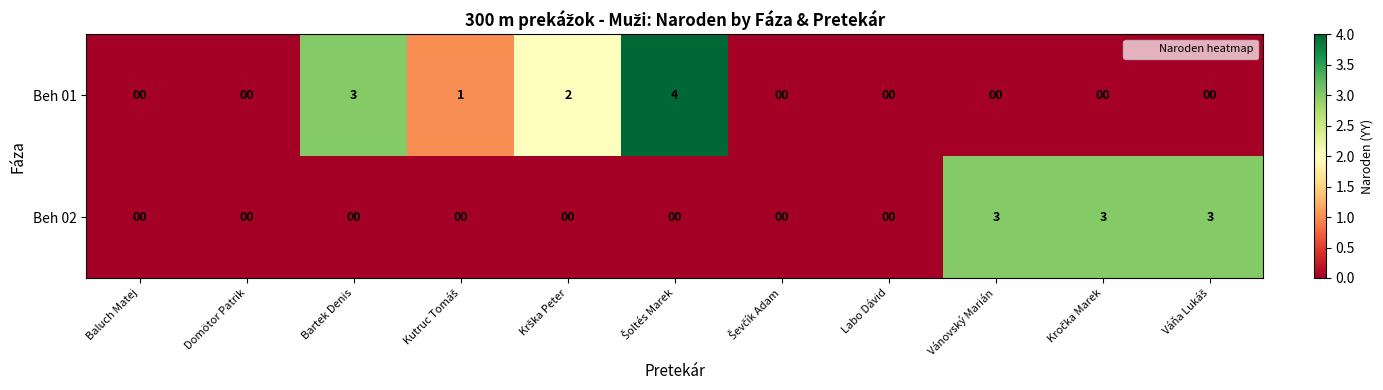

Count the Beh 02 values in the range 0 to 3.

11